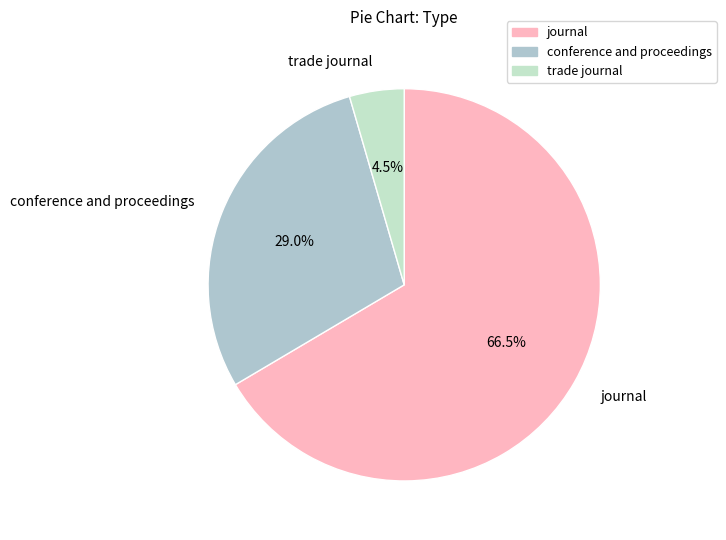

Between trade journal and journal, which is larger?

journal